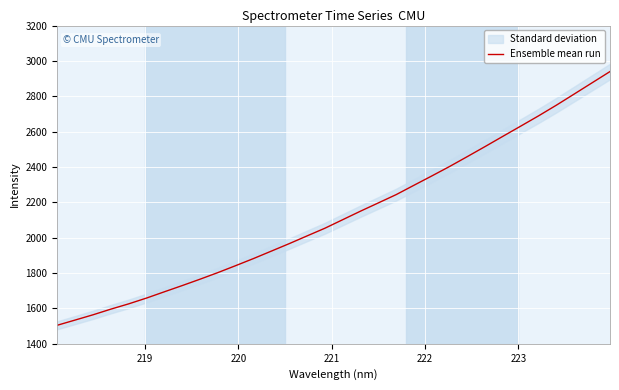

What is the greatest value displayed?

2939.8